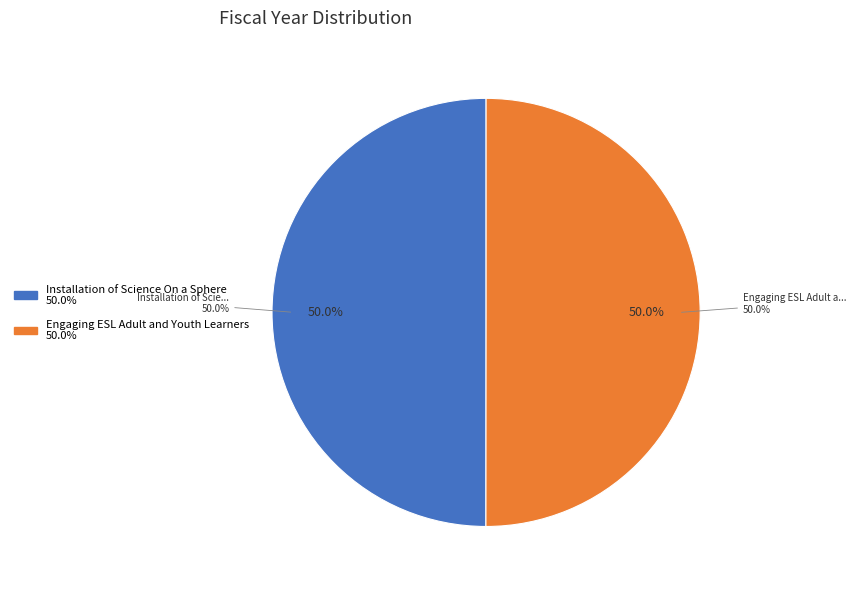

Combined, what portion of the pie is Installation of Science On a Sphere and Engaging ESL Adult and Youth Learners?

100.0%